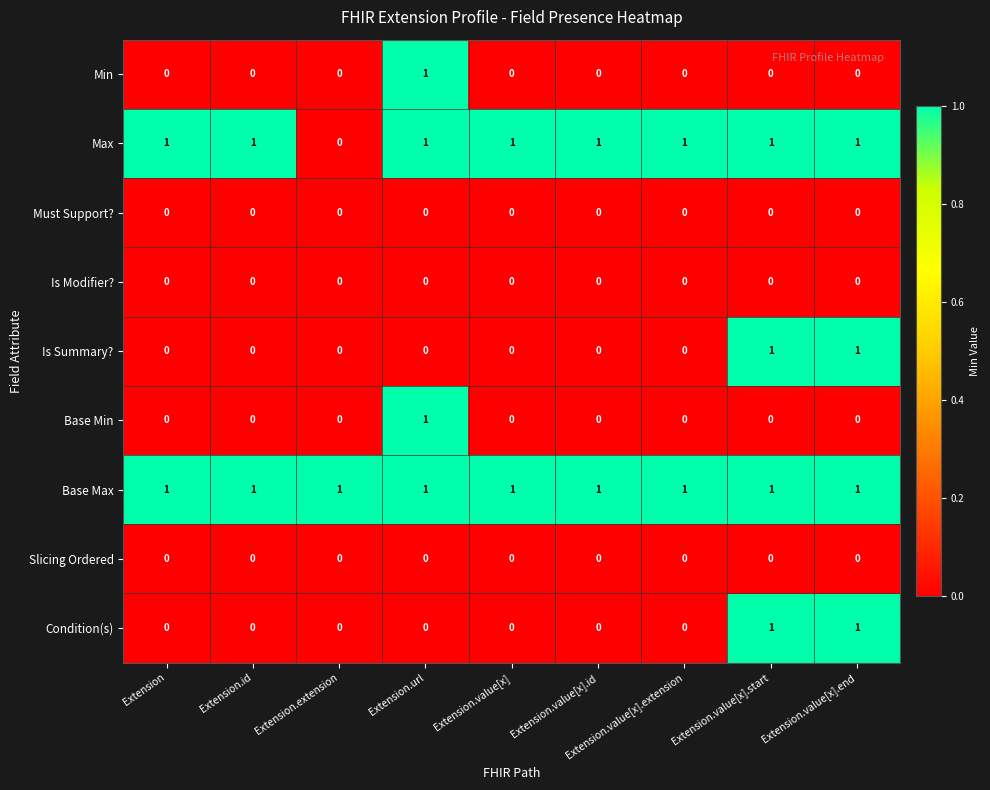

Is it true that Max equals 1 at Extension.value[x]?

True